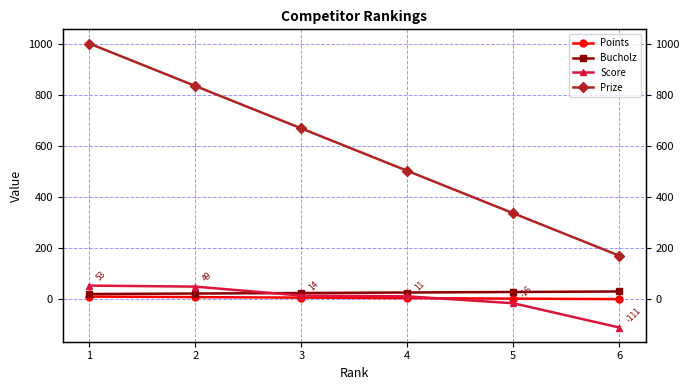

Is the value of Points at 1 greater than the value of Prize at 5?

No